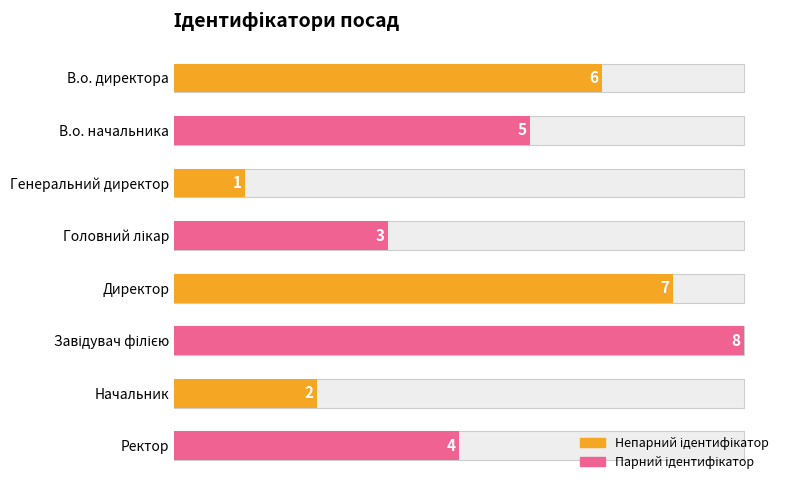

List the labels in order of value, smallest first.

2, 6, 3, 7, 1, 0, 4, 5